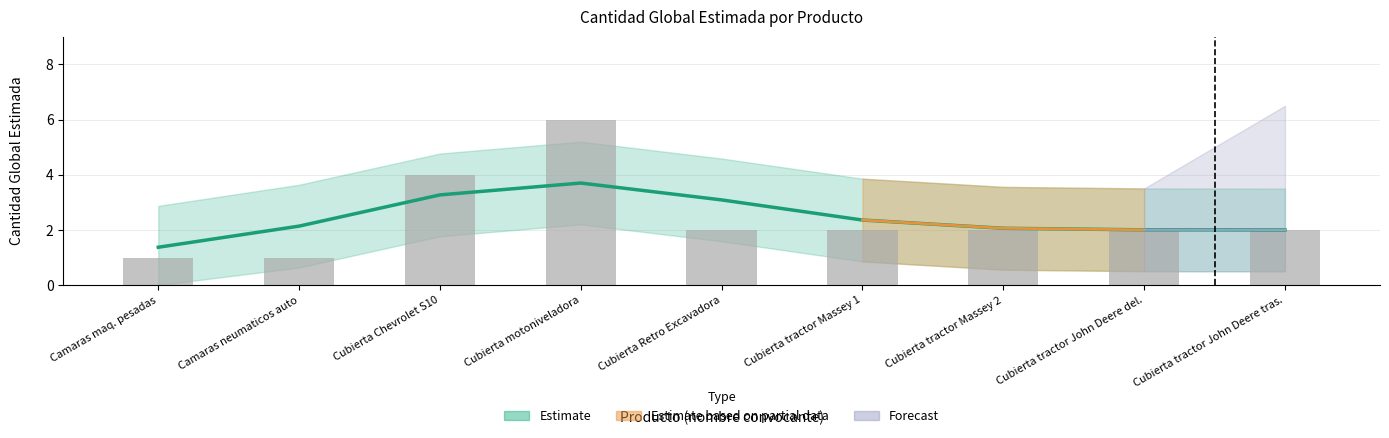

What is the maximum value shown in the chart?

6